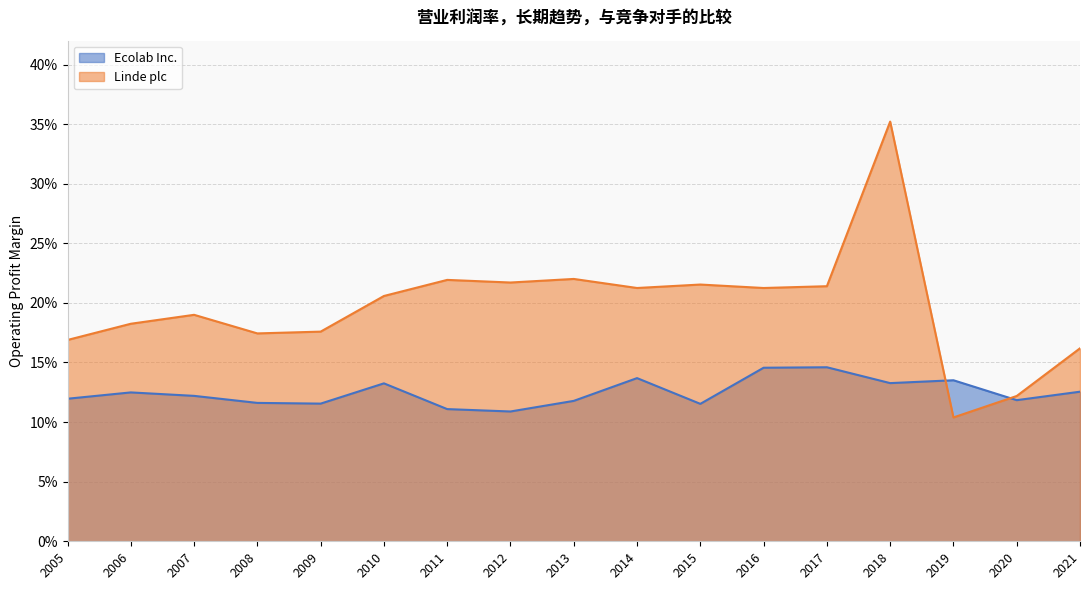

What is the value of the Ecolab Inc. point at the 4th from the left?

0.1